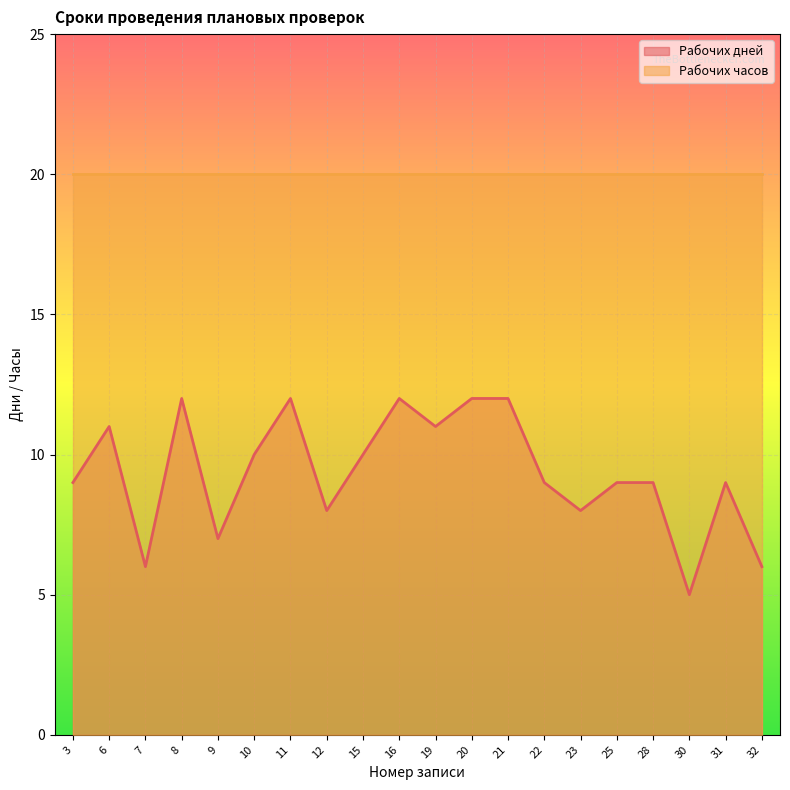

What is the change in value from 16 to 25?

-3